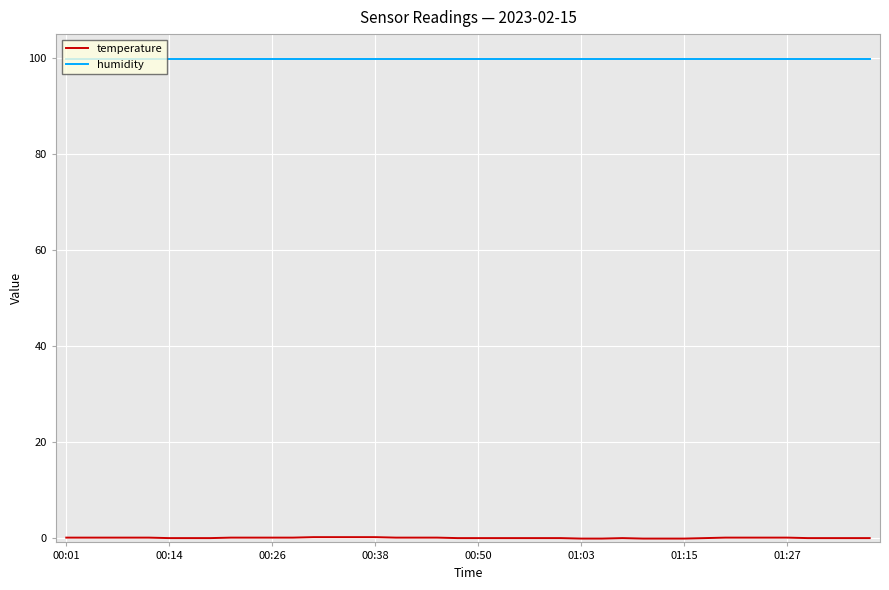

What is the average value of the temperature series?

-0.1